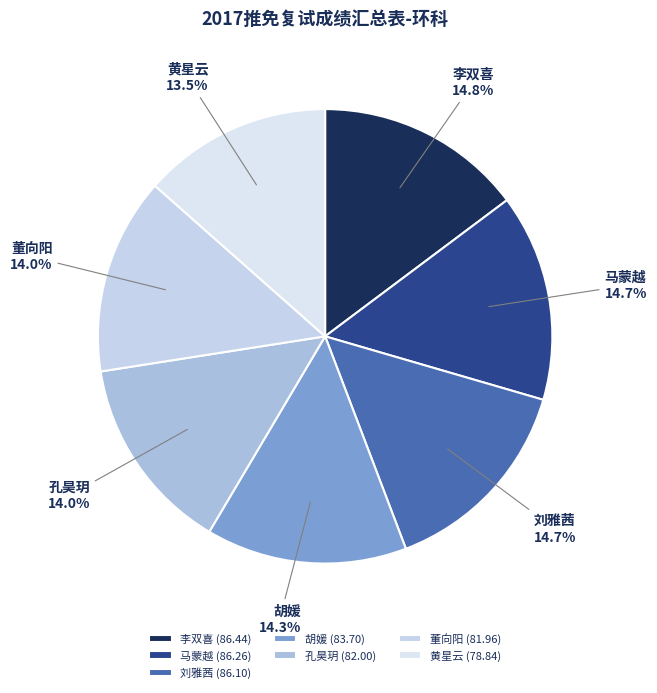

Which has a higher value, 董向阳 or 刘雅茜?

刘雅茜